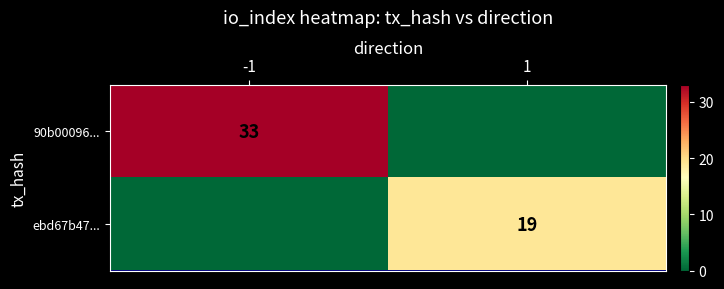

What is the total value across all series at -1?

33